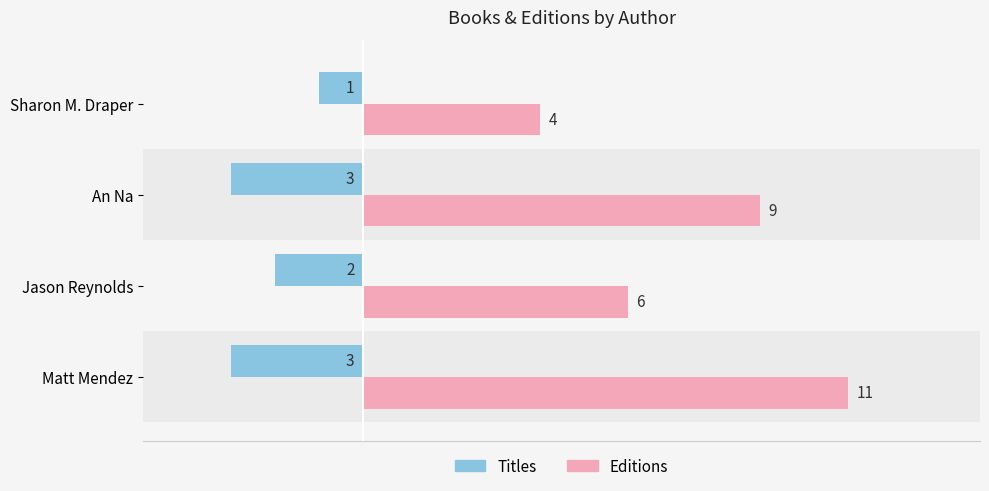

Which series changed the most between Matt Mendez and Sharon M. Draper?

Editions